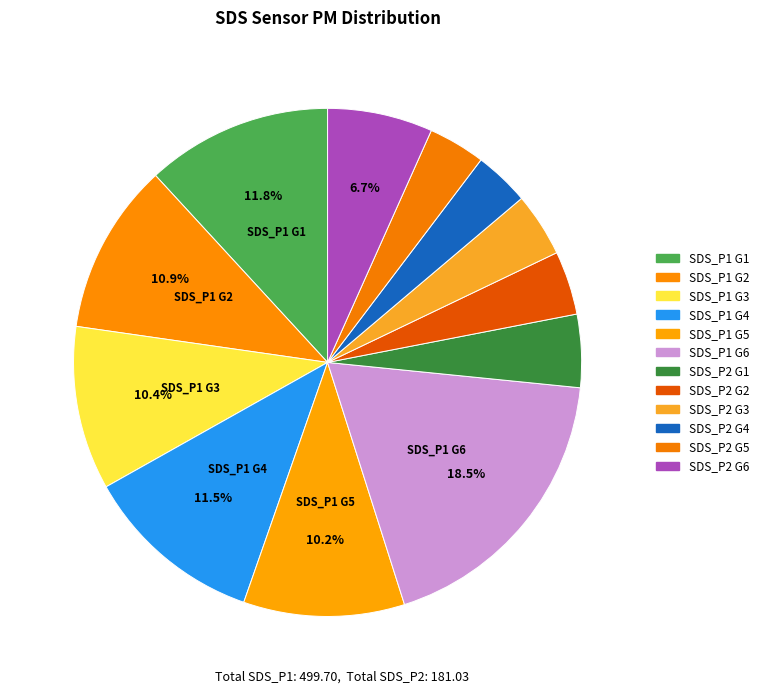

Count the number of slices in the pie.

12